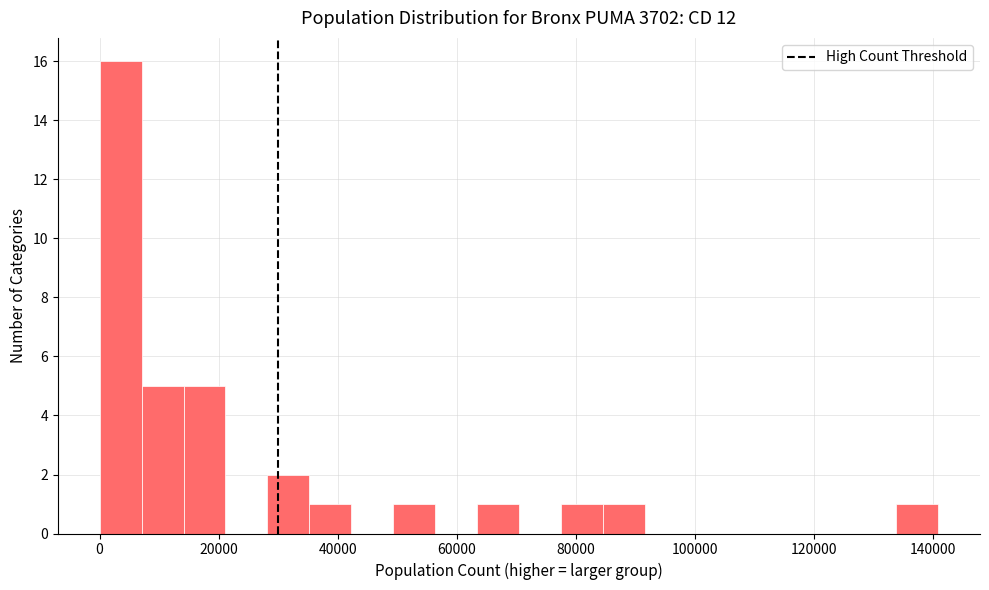

Read against the x-axis, roughly where is the centre of the tallest bar?

4000